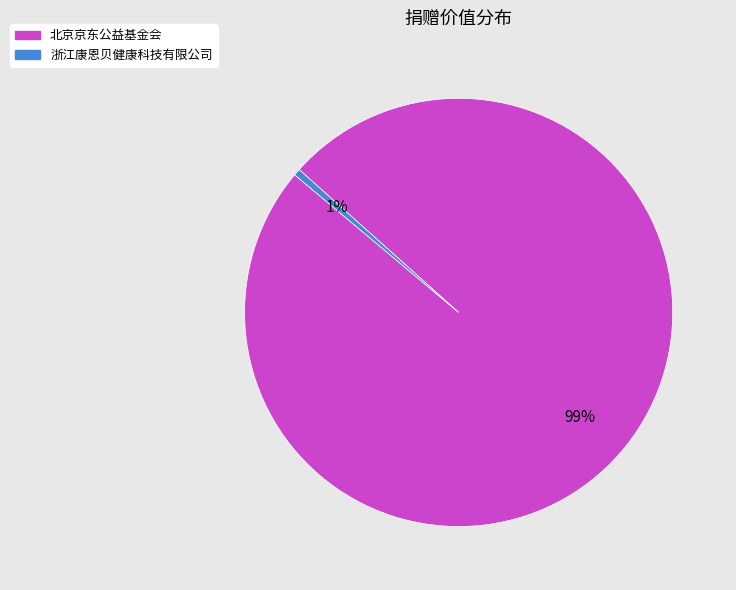

What is the smallest slice in the pie chart?

浙江康恩贝健康科技有限公司